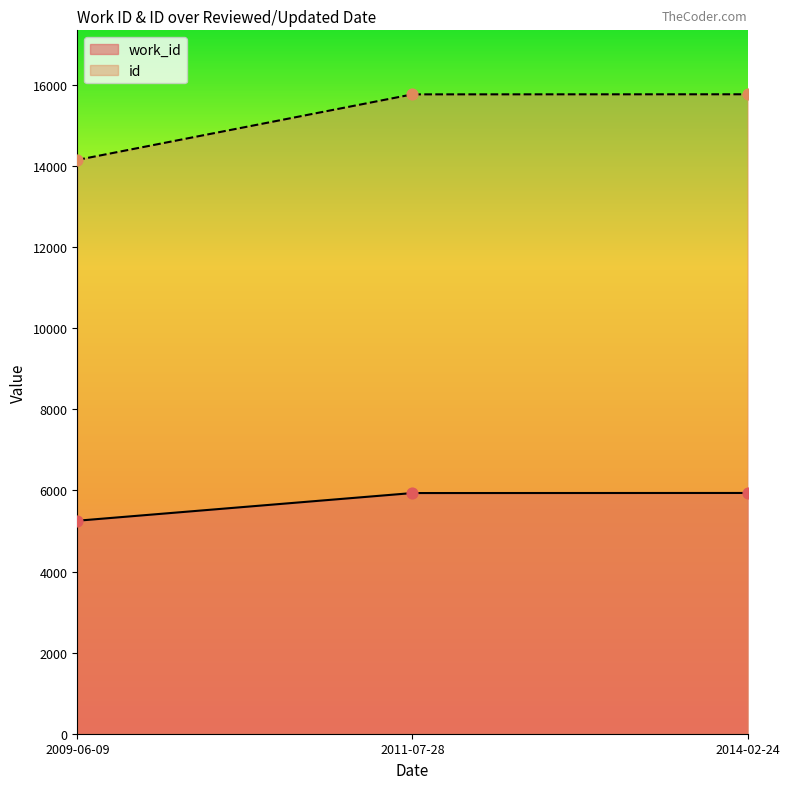

Which series contains the highest Y value?

id